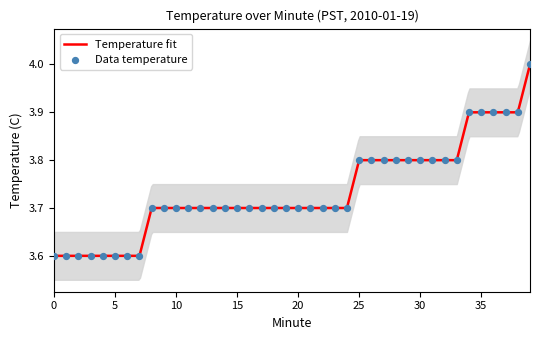

Between 7 and 23, which is larger?

23